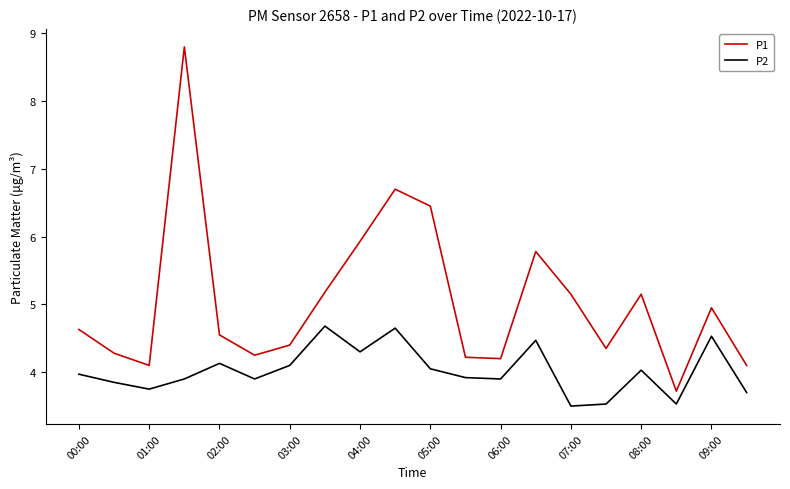

Is this an area chart (filled region under the line)?

No